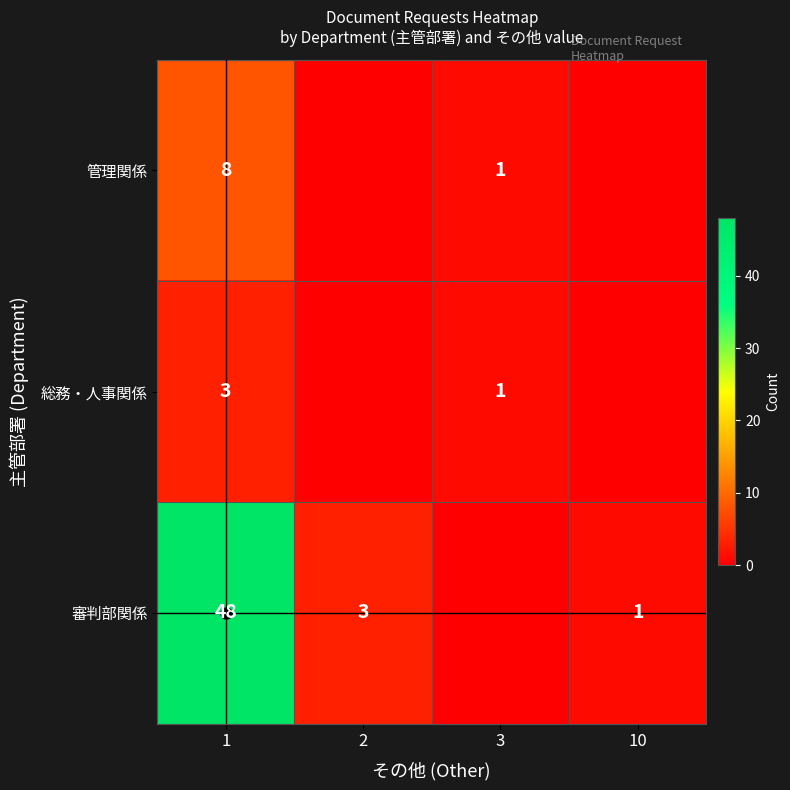

What is the highest value of the 管理関係 series?

8